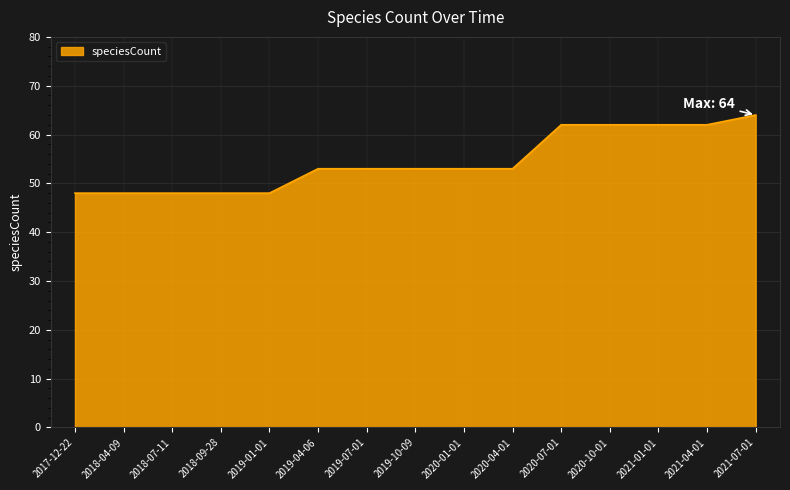

Reading left to right, list all the values displayed in this chart.

48	48	48	48	48	53	53	53	53	53	62	62	62	62	64